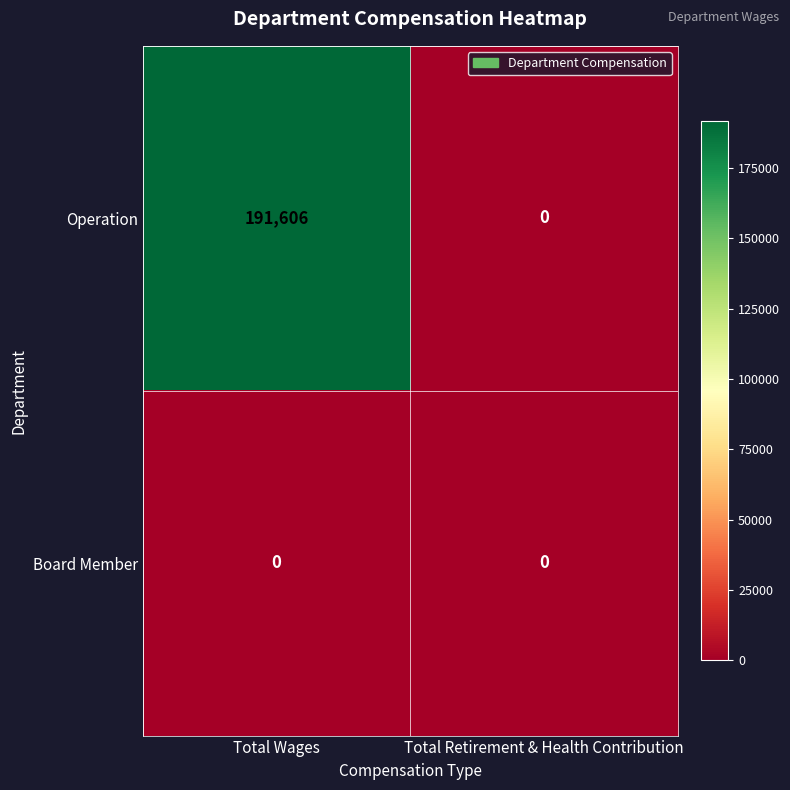

At which category is the sum across all series the highest?

Total Wages